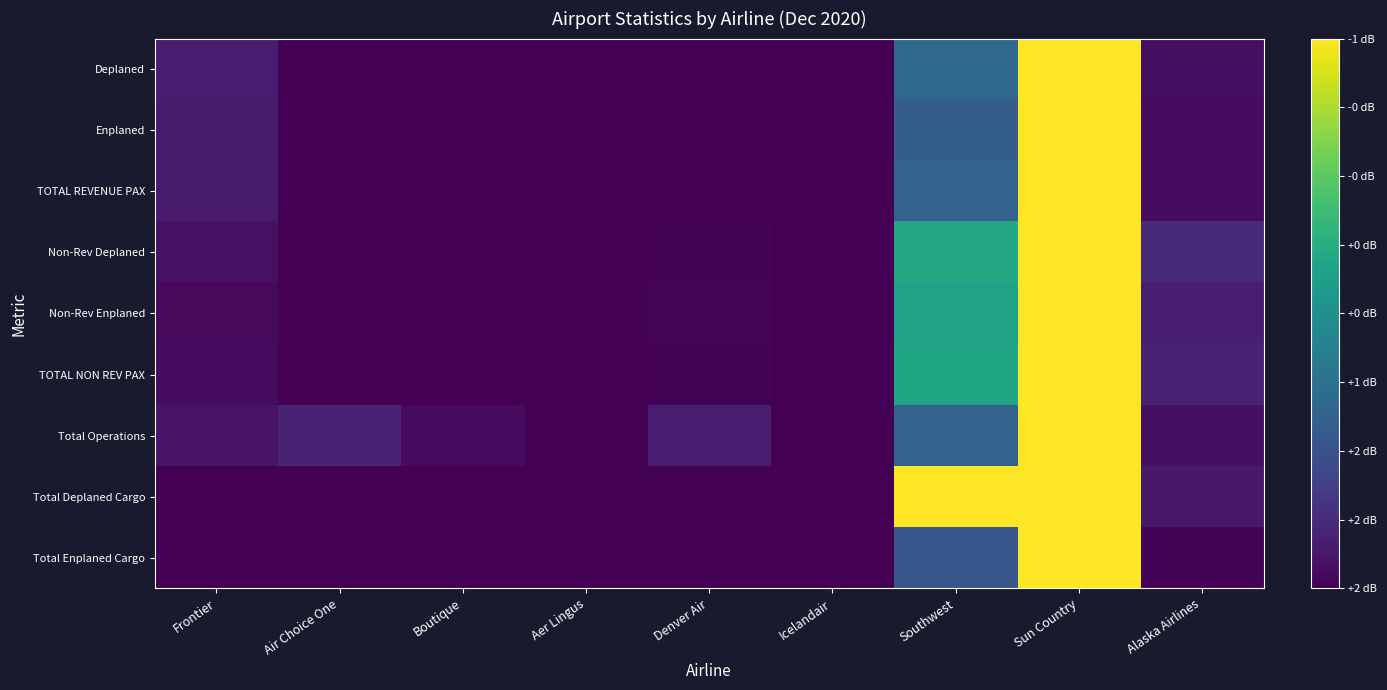

Between Southwest and Boutique, which is larger?

Southwest